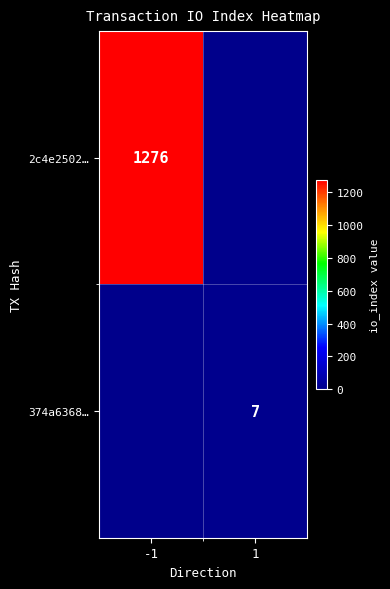

The value of 374a6368… at 1 is 11. True or false?

False